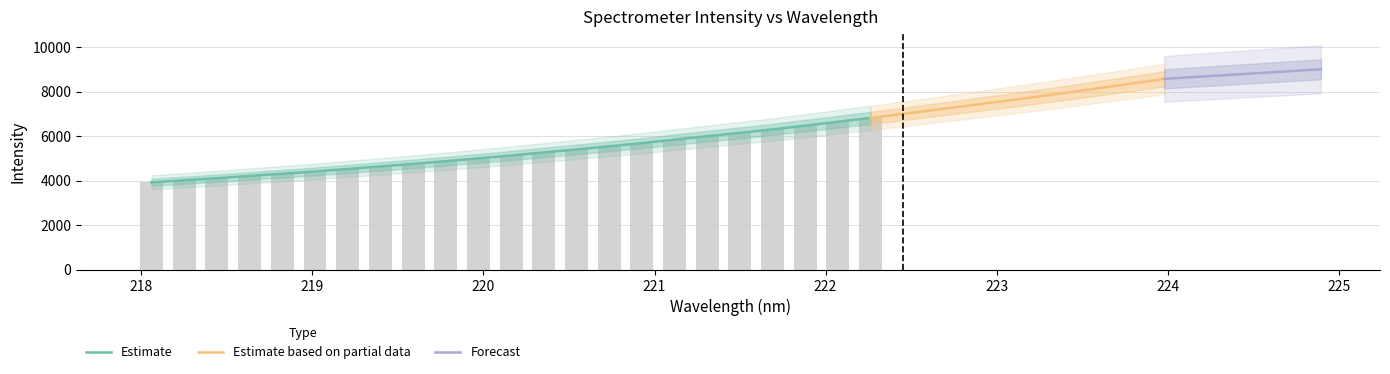

What is the smallest value displayed?

3929.2